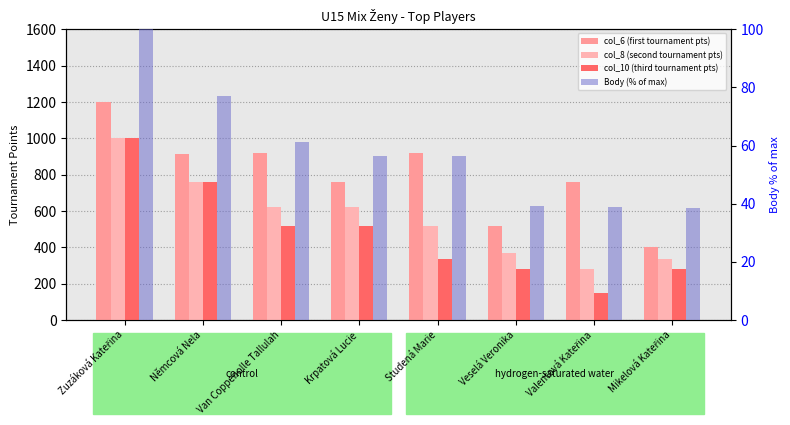

What is the approximate value of Body (% of max) at Veselá Veronika?

39.2